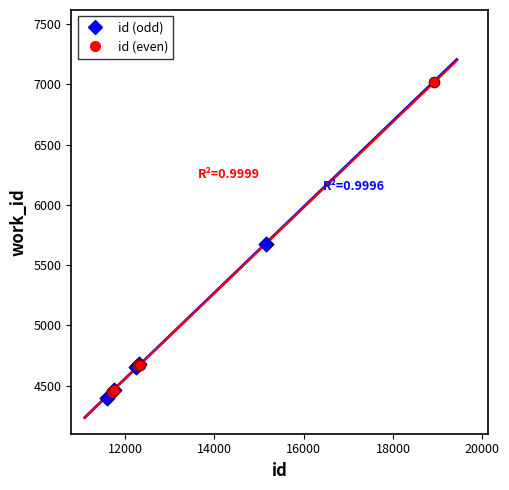

Which series has the widest spread of Y values?

id (even)